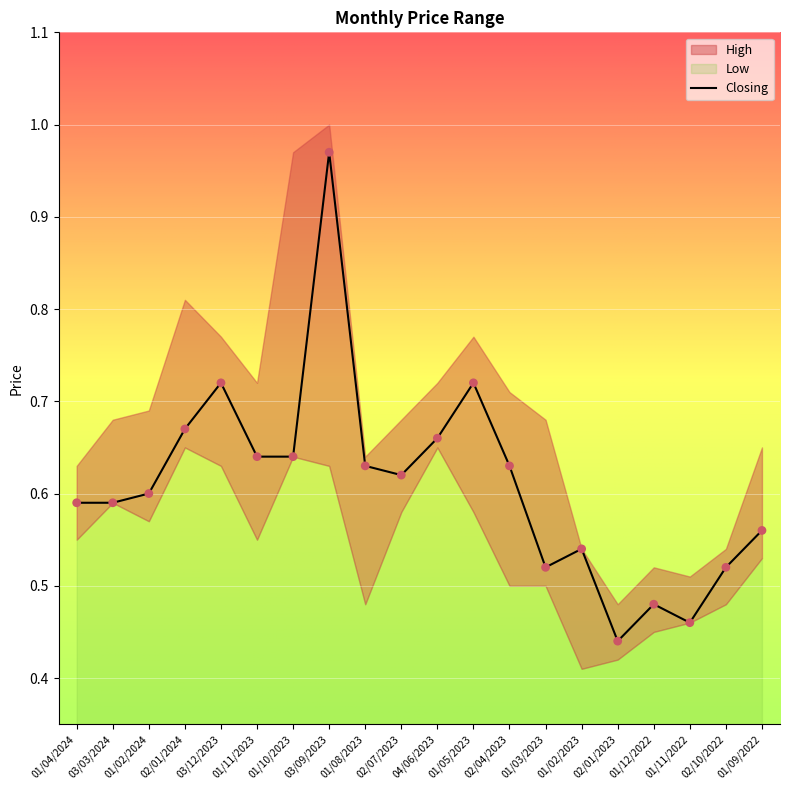

At which category is the sum across all series the highest?

03/09/2023